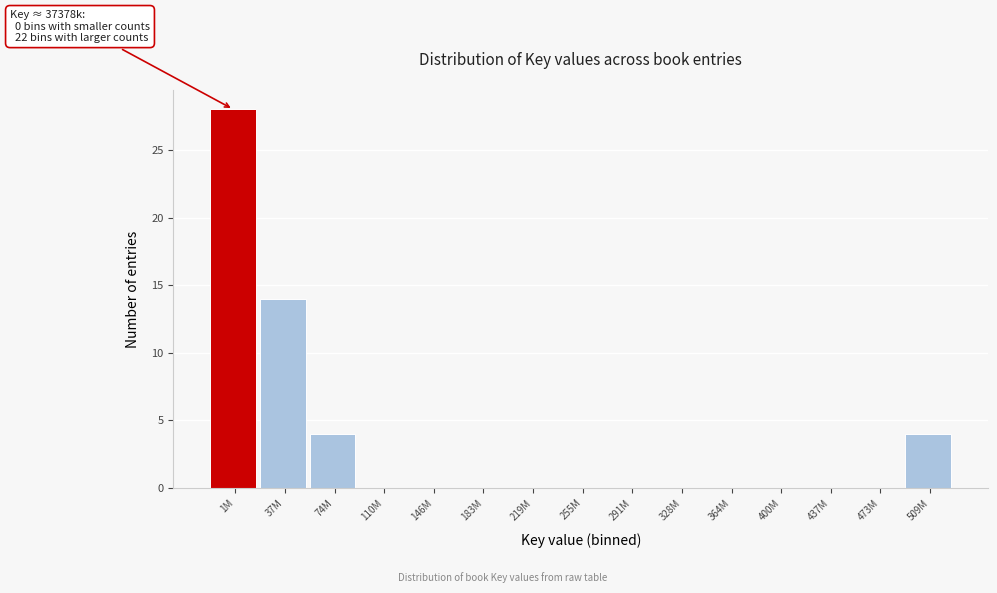

Reading left to right, extract all data points from this chart.

1M=28	37M=14	74M=4	110M=0	146M=0	183M=0	219M=0	255M=0	291M=0	328M=0	364M=0	400M=0	437M=0	473M=0	509M=4